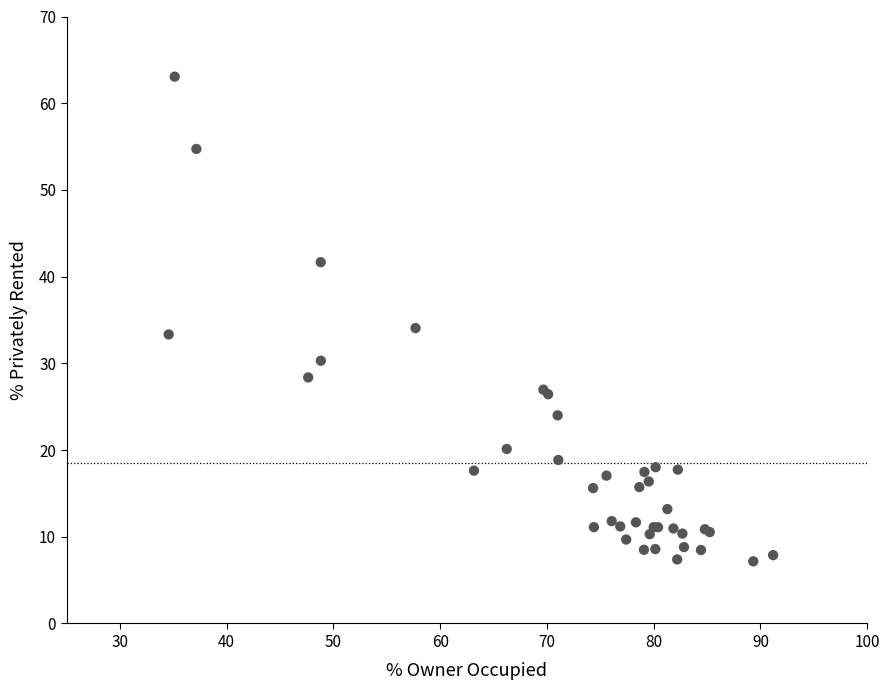

What Y value in the scatter plot is closest to 35?

34.1